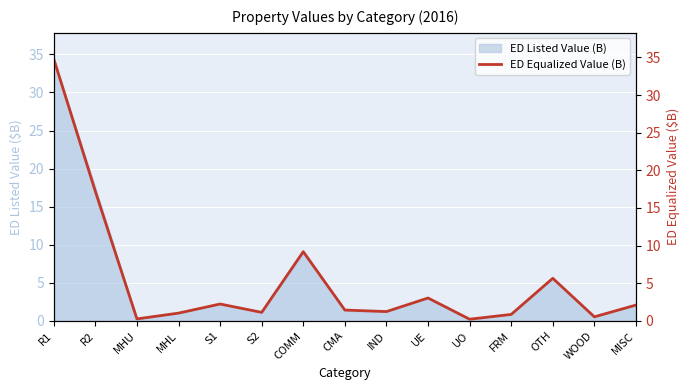

Which has a higher value, FRM or COMM?

COMM